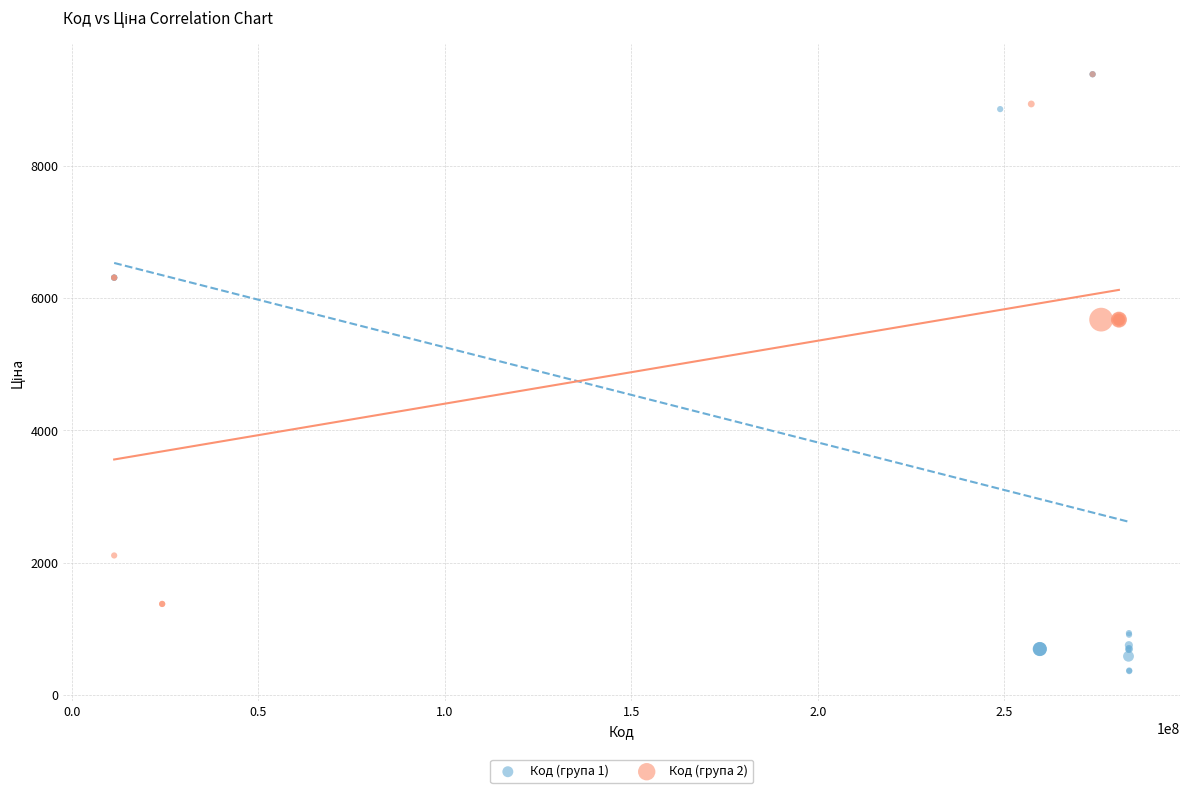

Which series contains the lowest Y value?

Код (група 1)